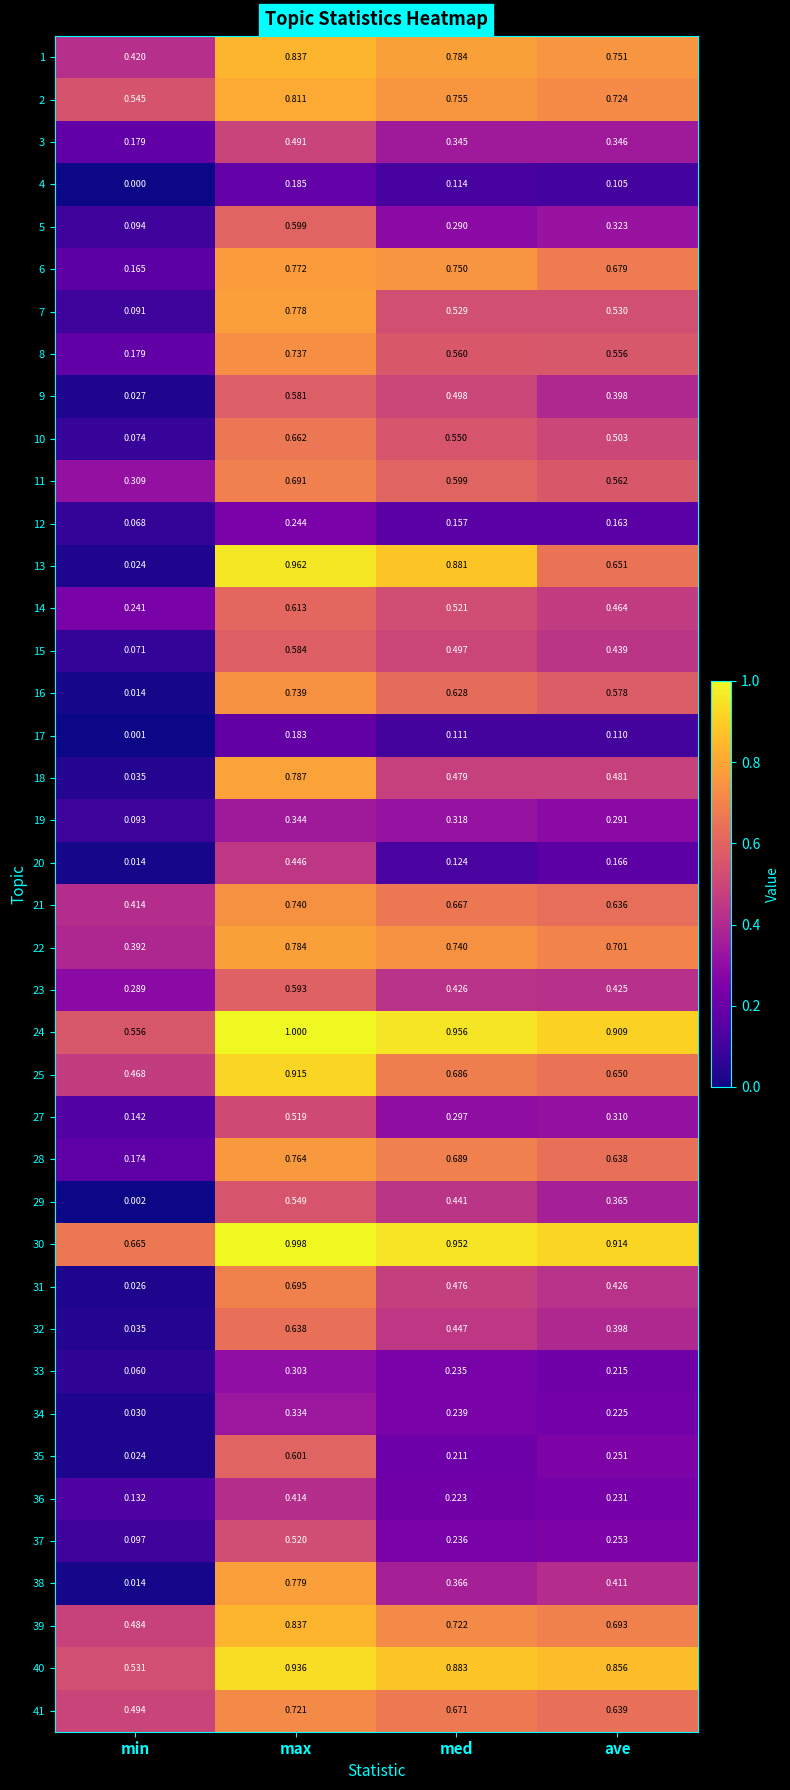

Which series has the largest total across all categories?

30